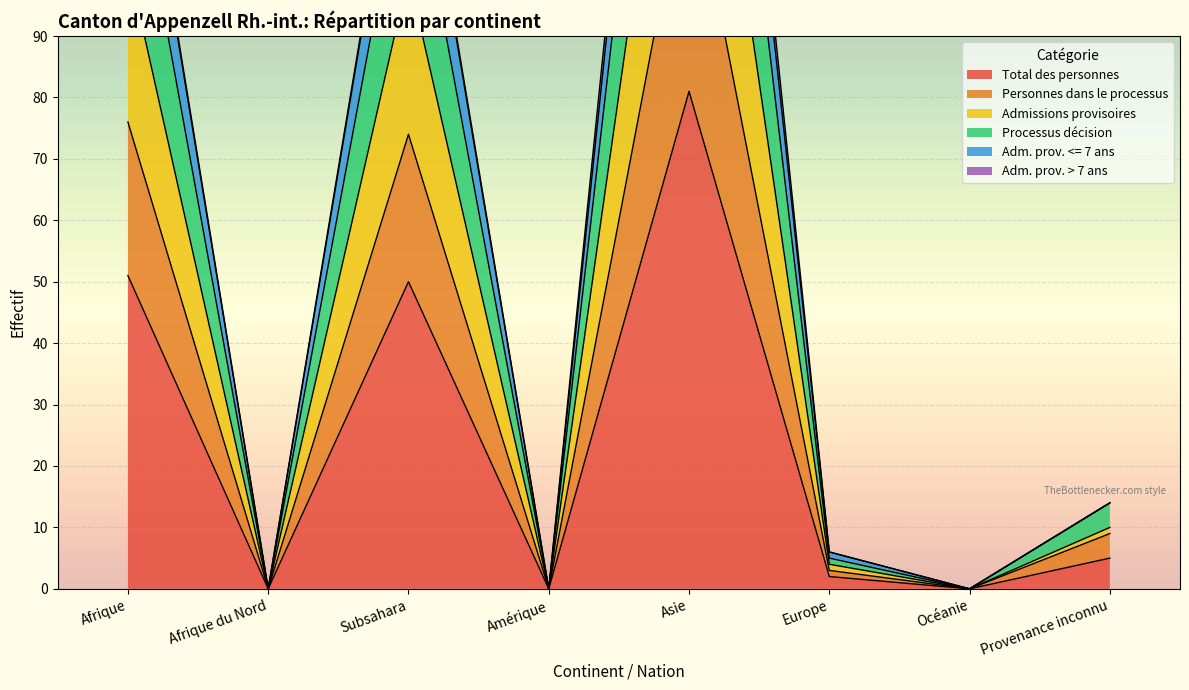

The value of Total des personnes at Amérique is 0. True or false?

True